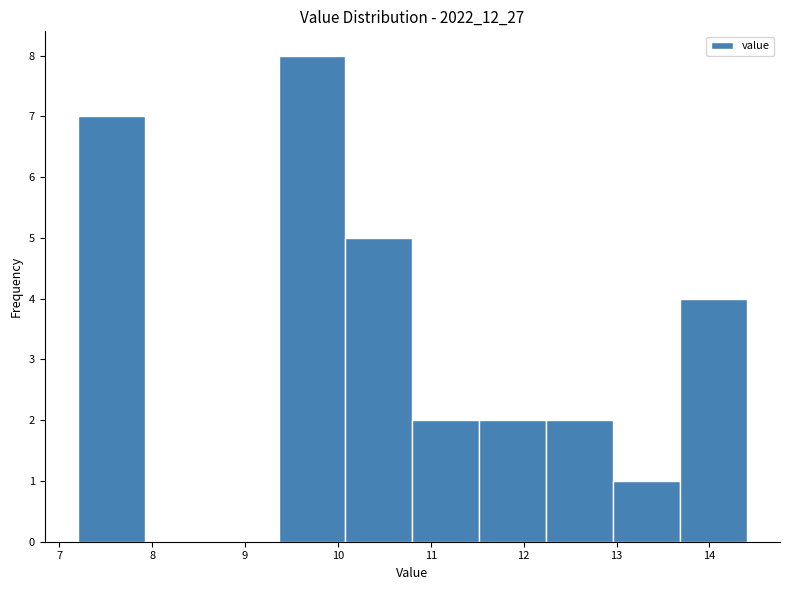

What is the height of the bar covering 7.20 to 7.92 on the x-axis? Neither the bar edges nor the heights are printed on the chart, so give them approximately, as read against the axes.

7